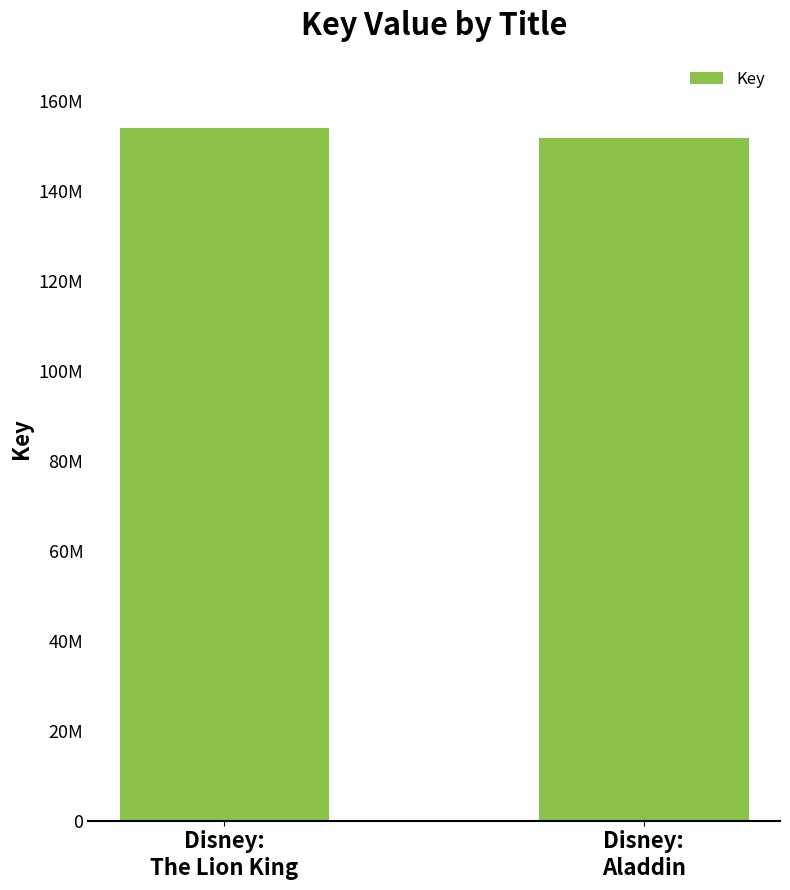

Are the bars grouped side by side (vs. stacked)?

No